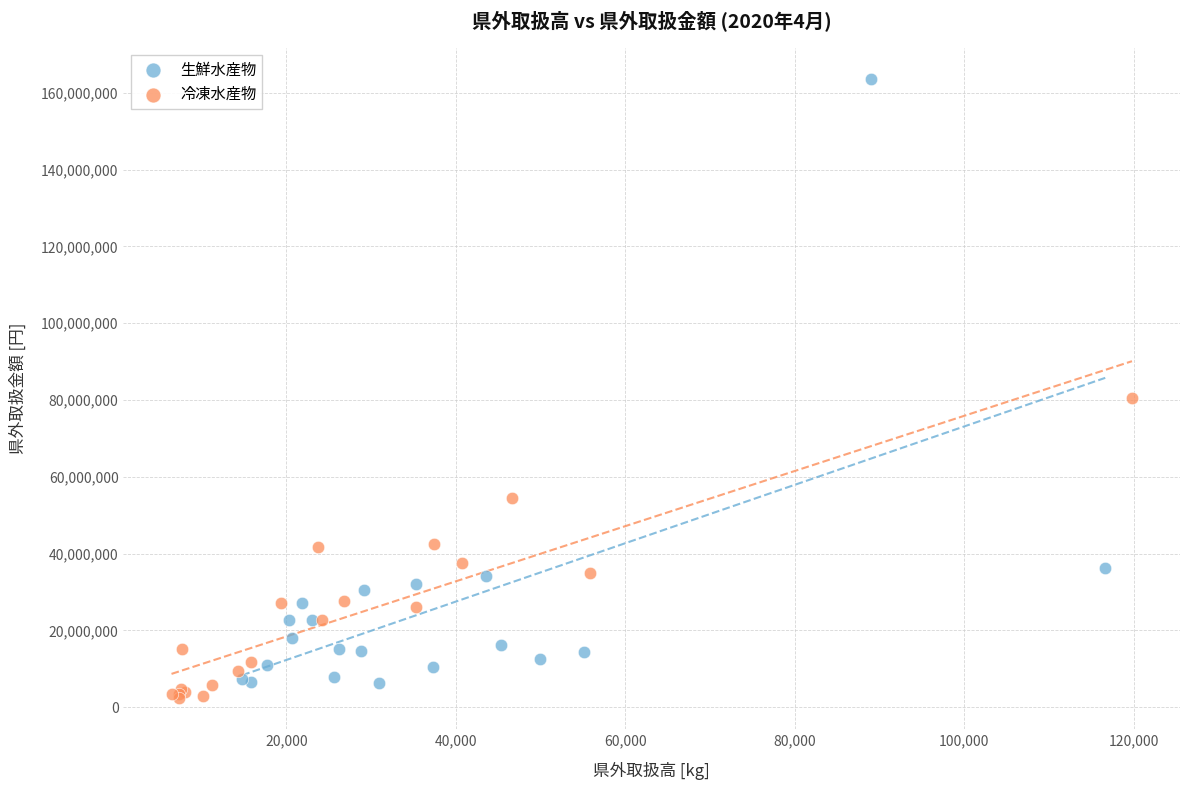

Which series contains the highest Y value?

生鮮水産物